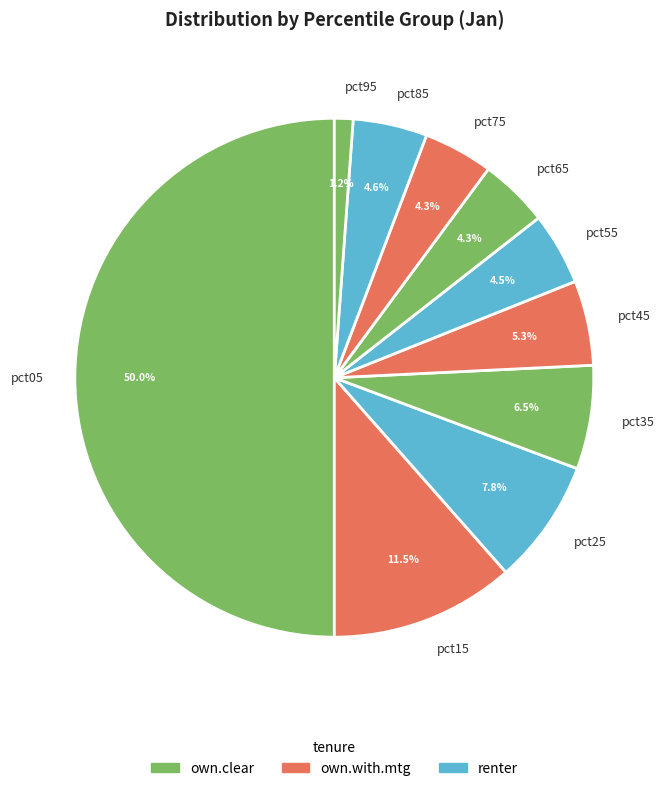

Does pct45 account for over 50% of the chart?

No